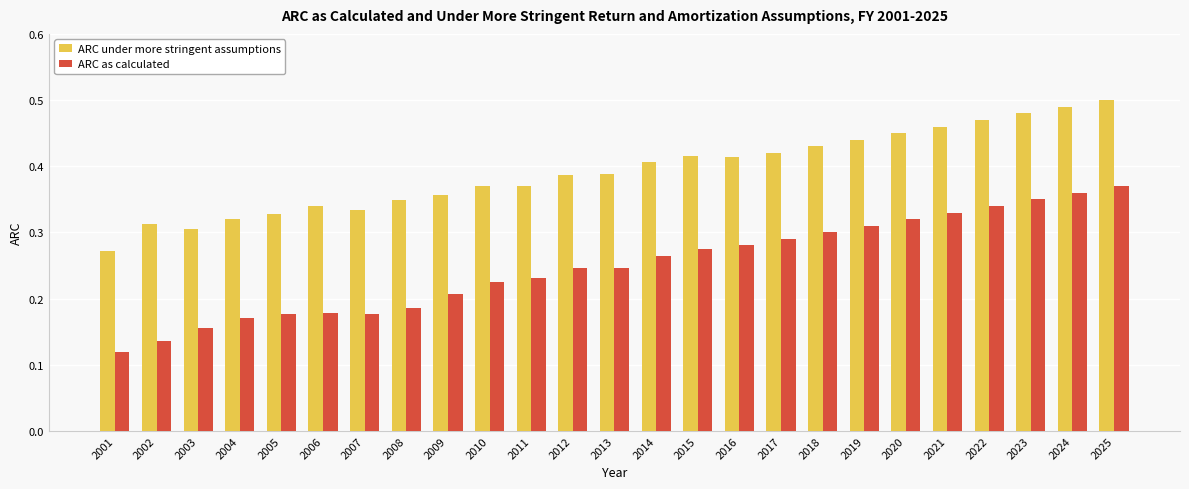

True or false: ARC under more stringent assumptions has a value of 0.5 at 2007.

False